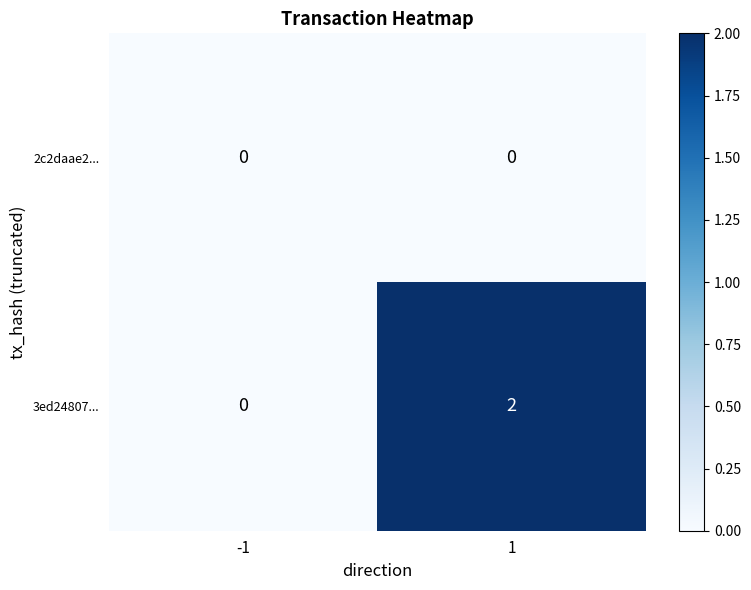

List the series in order of their peak value, highest first.

3ed24807..., 2c2daae2...